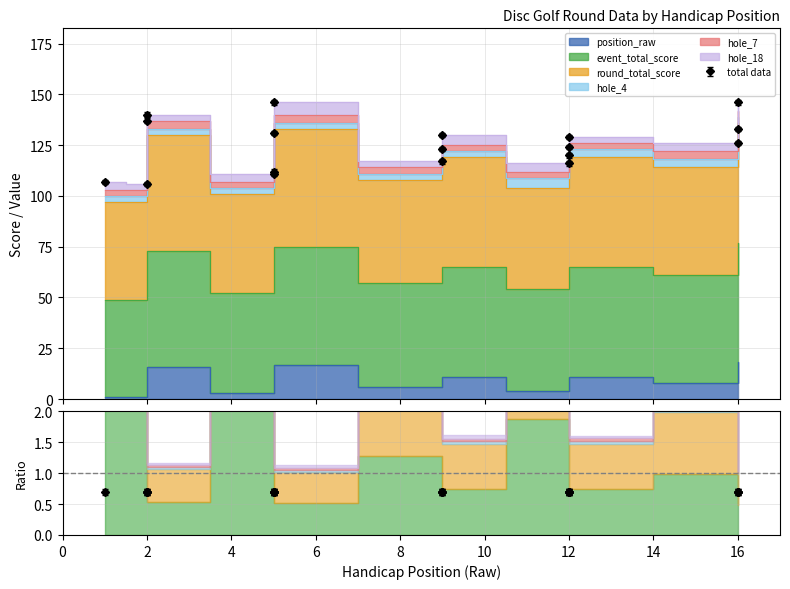

Is it true that event_total_score equals 151 at 2?

False